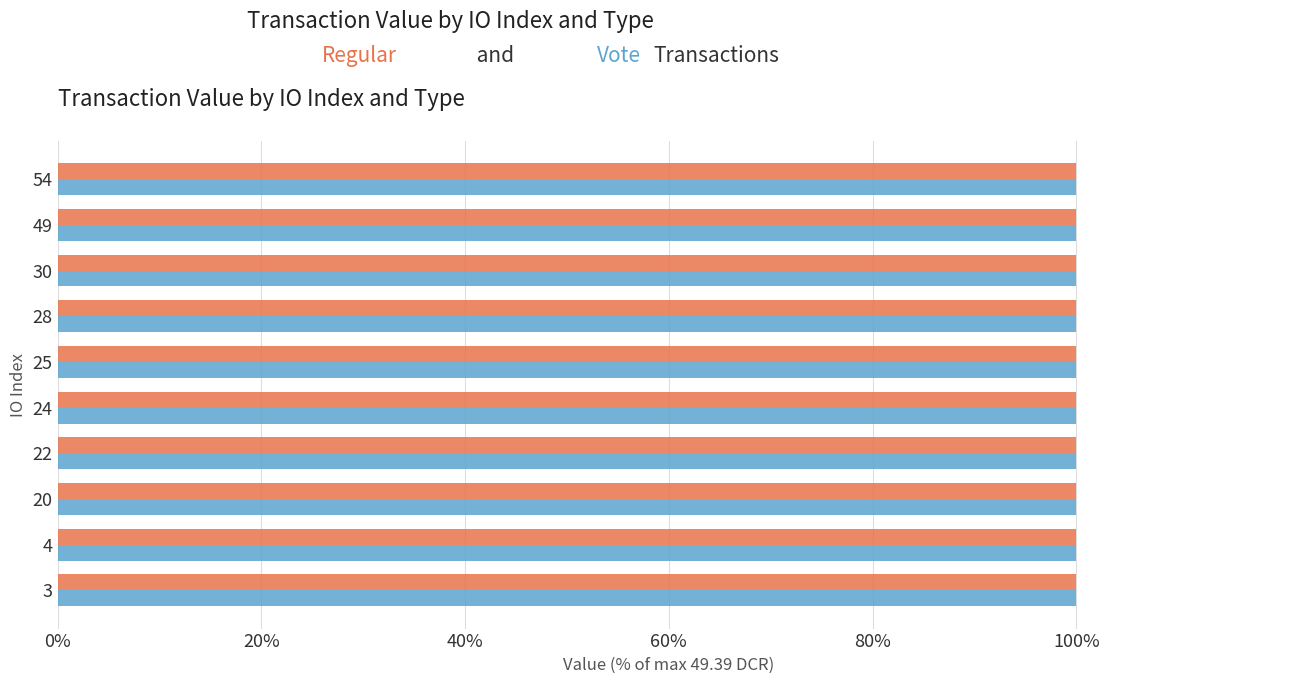

What is the greatest value displayed?

100.0